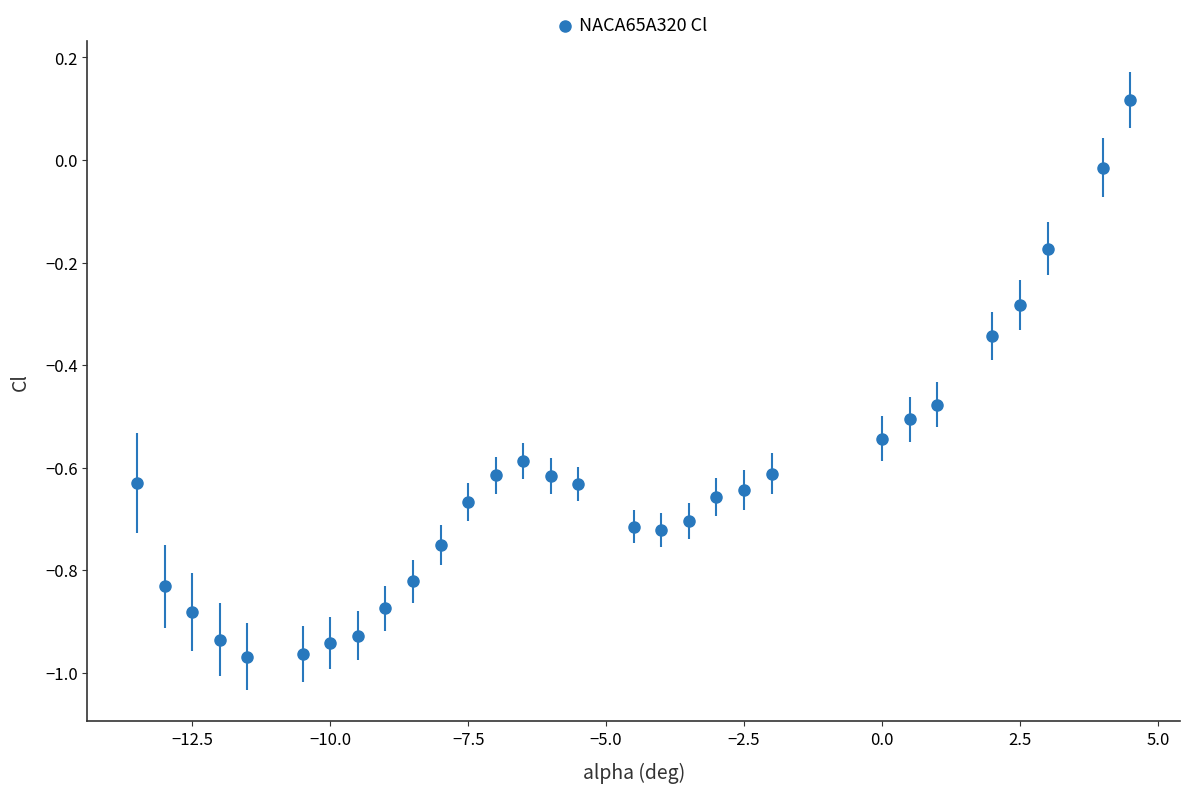

What is the range of Y values (max minus min)?

1.1